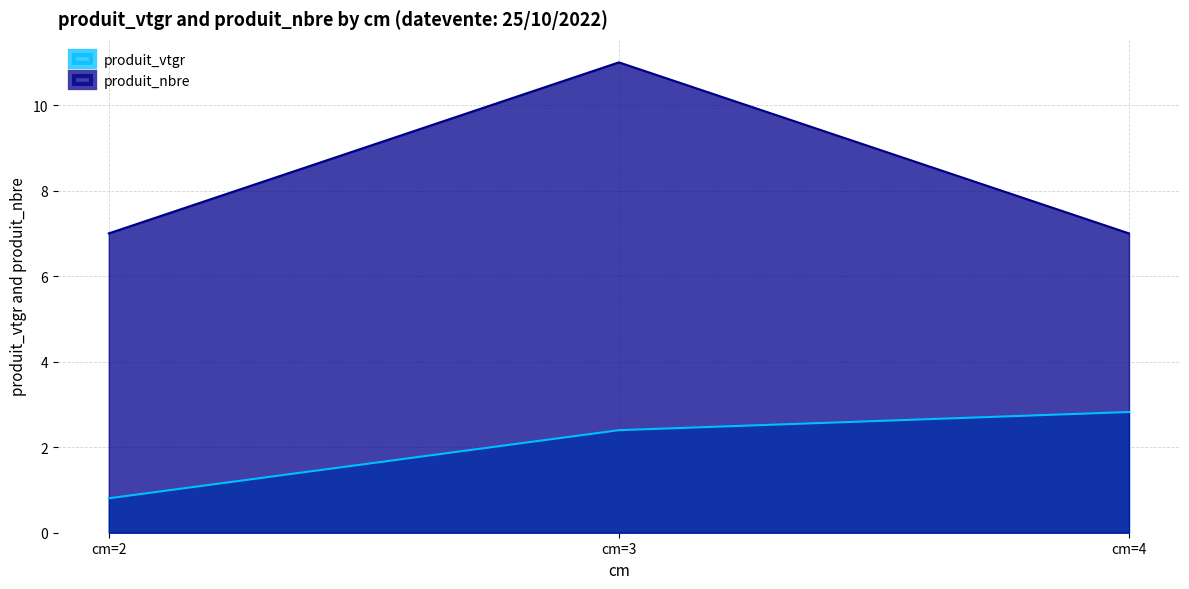

What is the maximum value shown in the chart?

11.0